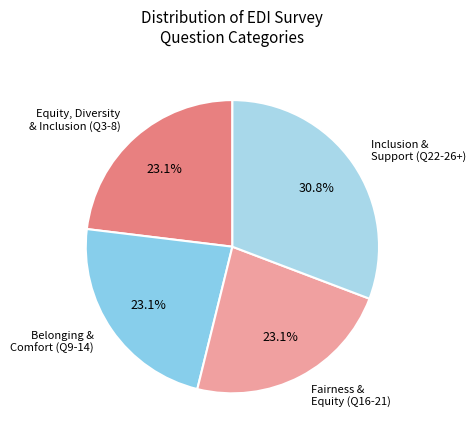

How many segments does this pie chart have?

4